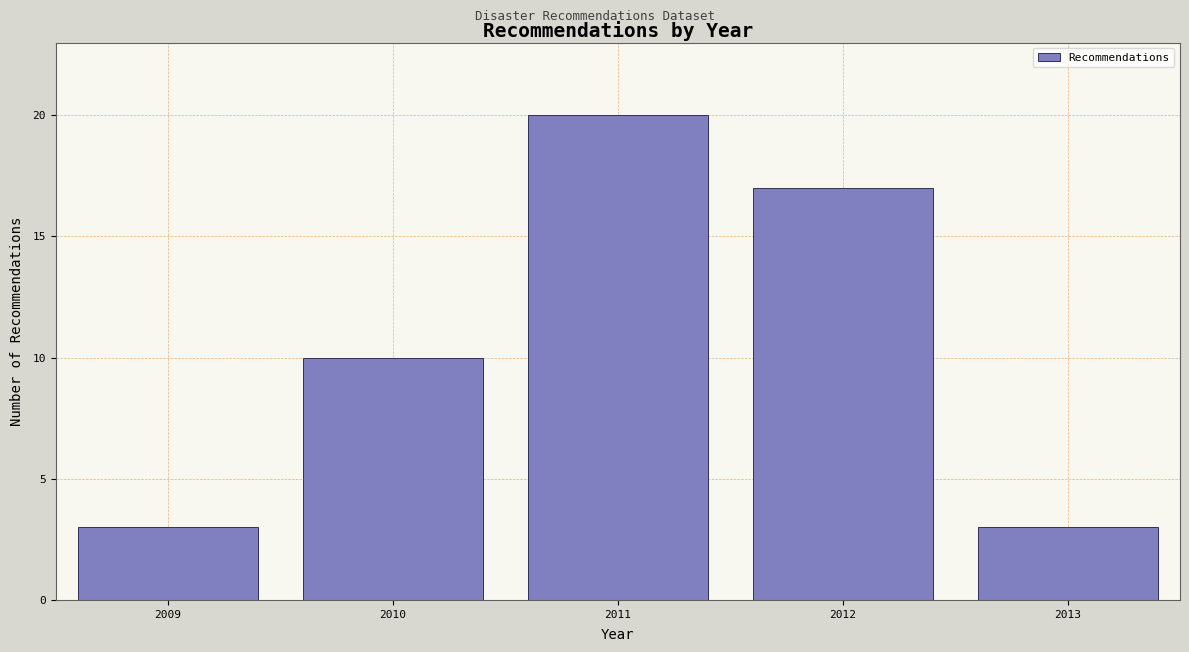

Reading left to right, list all the values displayed in this chart.

2009=3	2010=10	2011=20	2012=17	2013=3